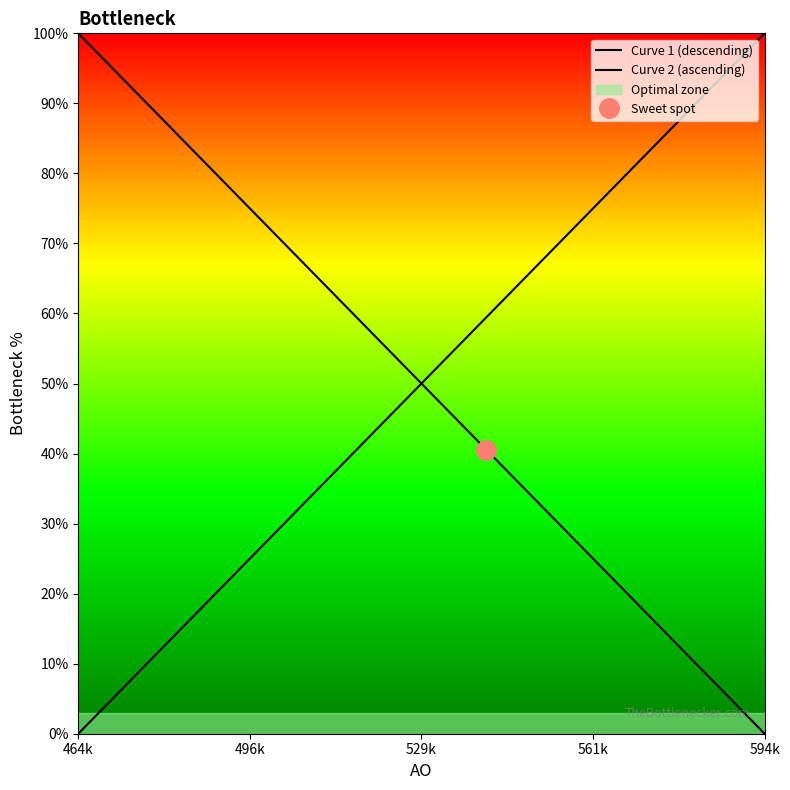

The Curve 1 (descending) series shows 48.1 at 18. True or false?

False